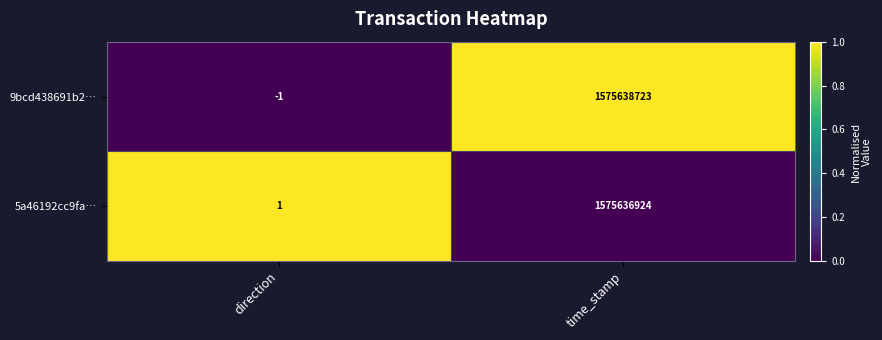

At how many categories does at least one series exceed 0?

2